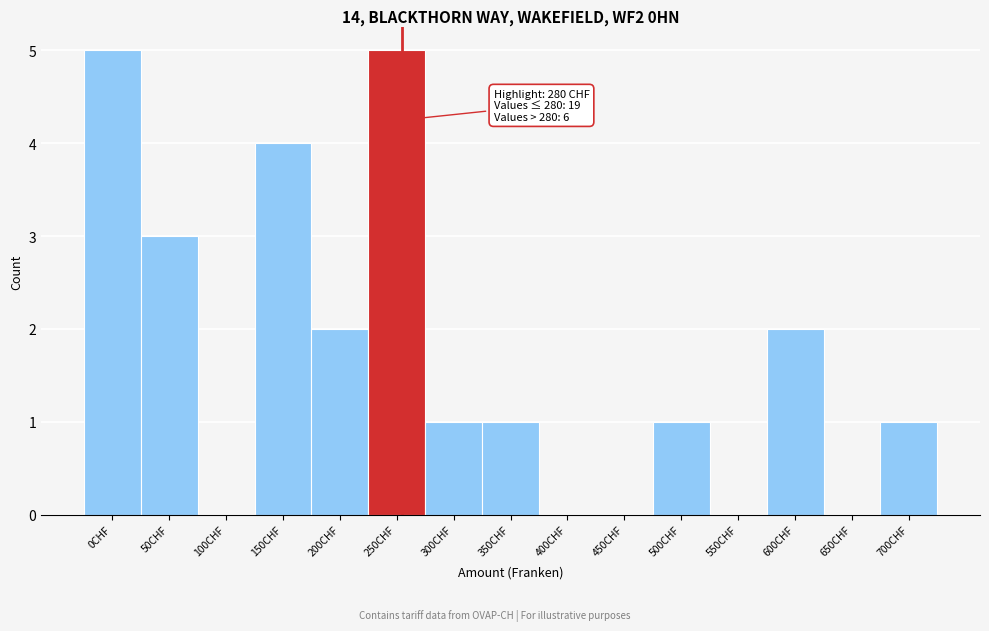

Reading right to left, list all the values displayed in this chart.

700CHF=1	650CHF=0	600CHF=2	550CHF=0	500CHF=1	450CHF=0	400CHF=0	350CHF=1	300CHF=1	250CHF=5	200CHF=2	150CHF=4	100CHF=0	50CHF=3	0CHF=5